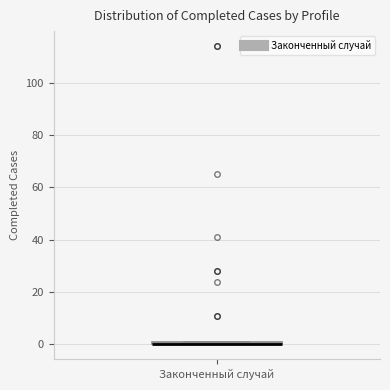

Where is the upper edge of the box for Законченный случай on the y-axis? The values are not printed on the chart, so give them approximately, as read against the axis.

2